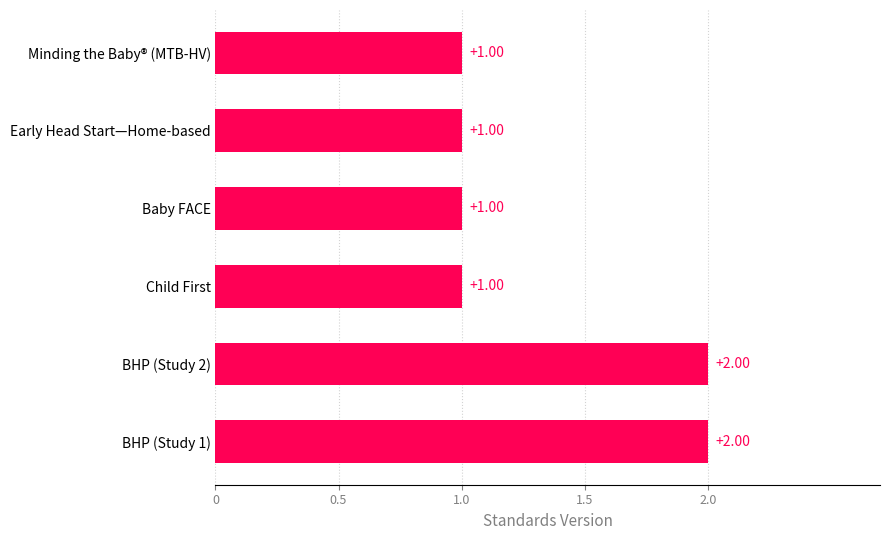

Count the number of categories in the chart.

6